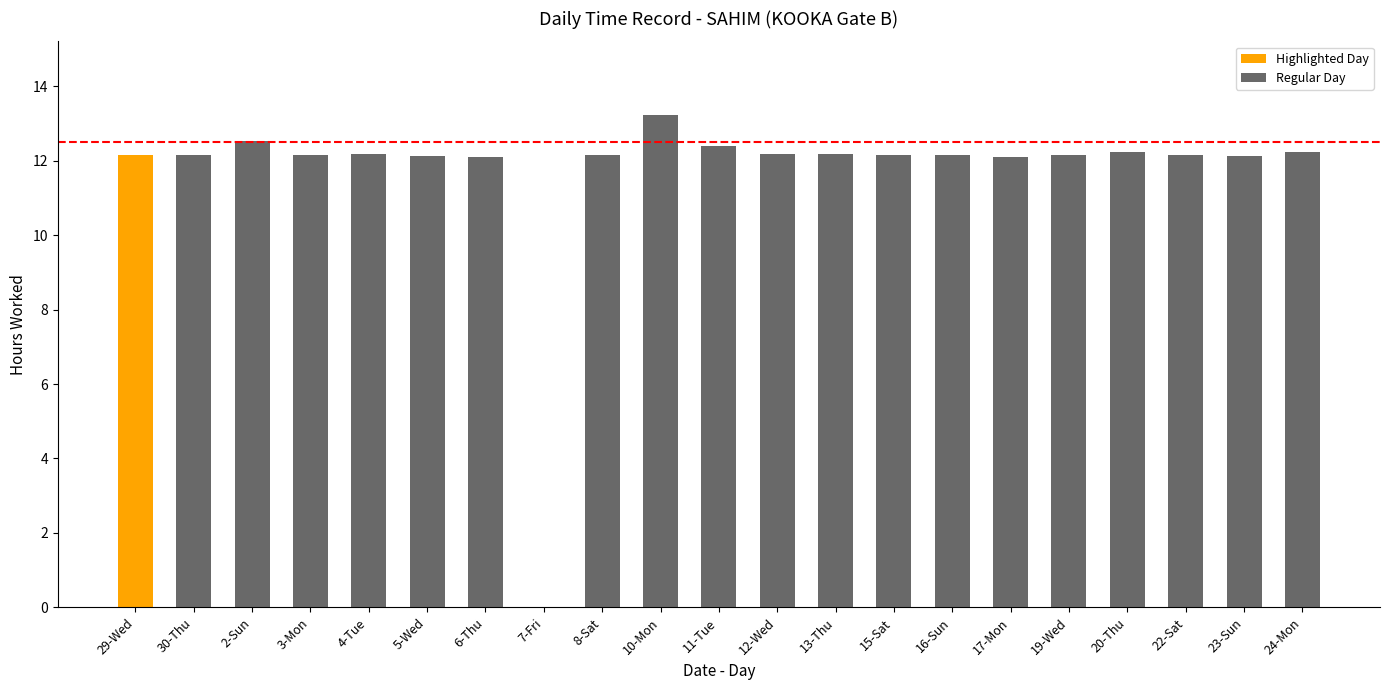

True or false: the data shows 5.9 at 10-Mon.

False